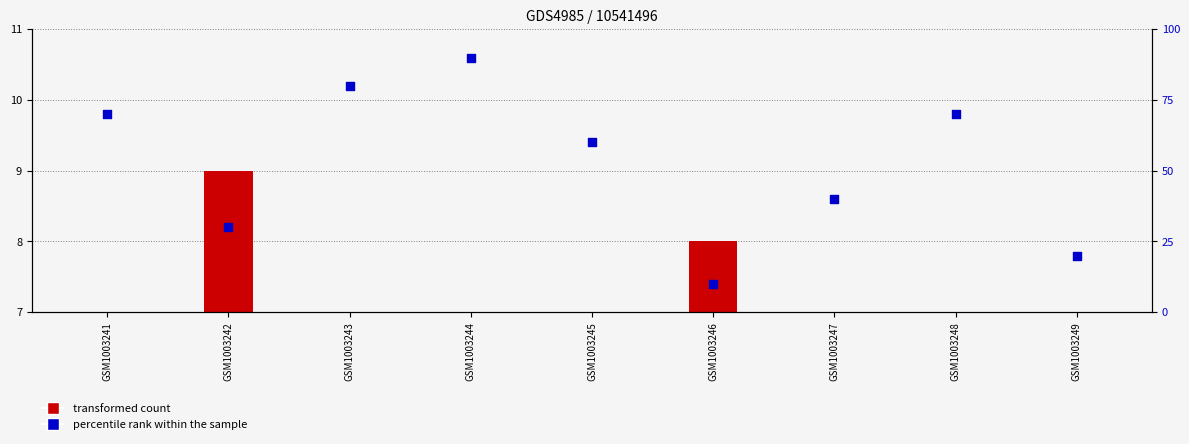

Is the value of percentile rank within the sample at GSM1003246 greater than the value of transformed count at GSM1003245?

Yes